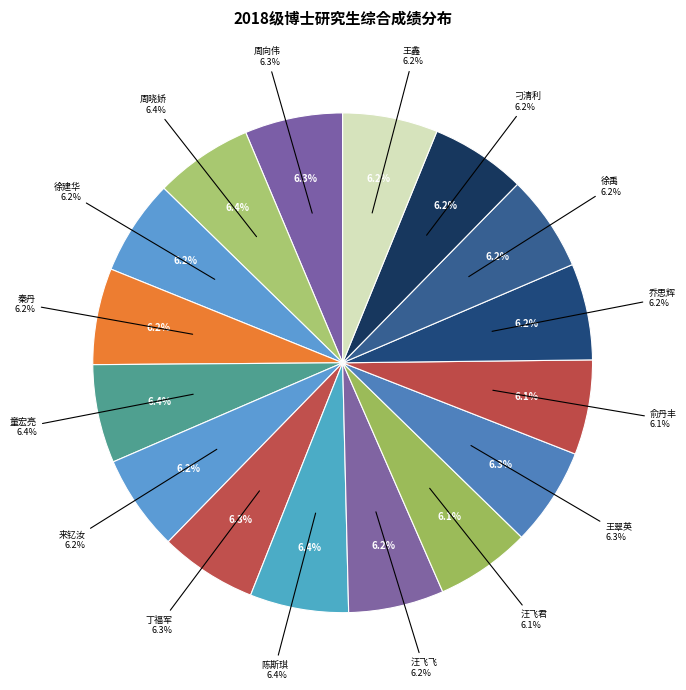

Is it true that 汪飞君 is 18% of the pie?

False